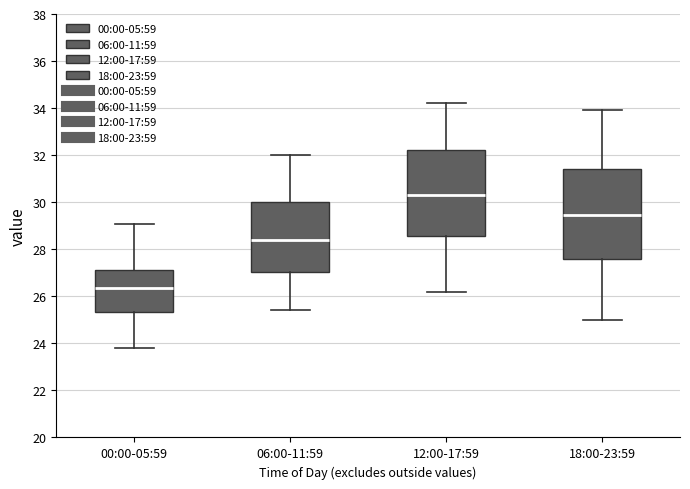

Reading left to right, read every box against the y-axis: the position of its median line, the range the box covers, and the ends of its whiskers. The values are not printed on the chart, so give them approximately, as read against the axis.

00:00-05:59: median 26.4, box 25.4 to 27.2, whiskers 23.8 to 29.0
06:00-11:59: median 28.4, box 27.0 to 30.0, whiskers 25.4 to 32.0
12:00-17:59: median 30.4, box 28.6 to 32.2, whiskers 26.2 to 34.2
18:00-23:59: median 29.4, box 27.6 to 31.4, whiskers 25.0 to 34.0